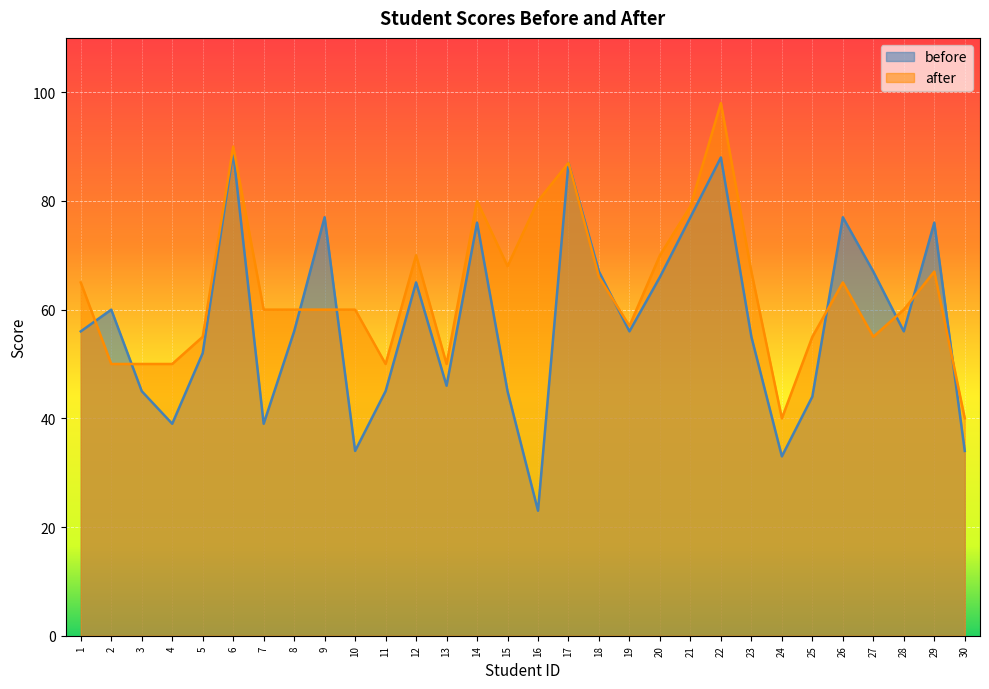

After their last crossing, which series has the higher values: before or after?

after